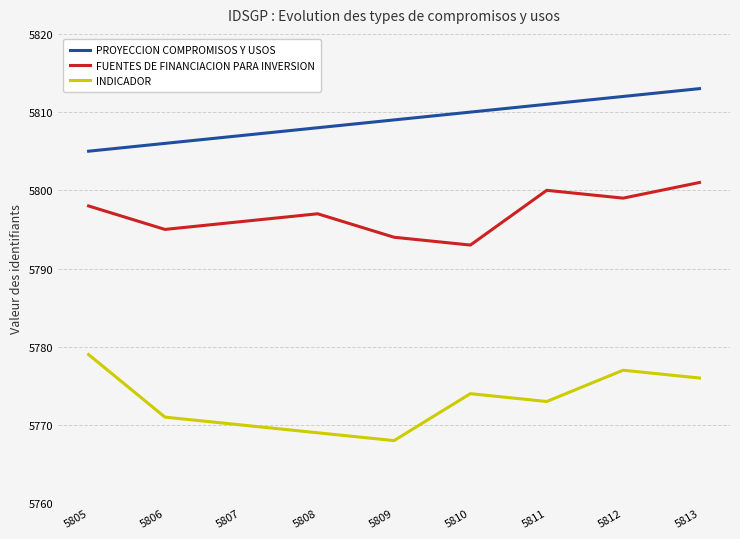

What is the lowest value of the INDICADOR series?

5768